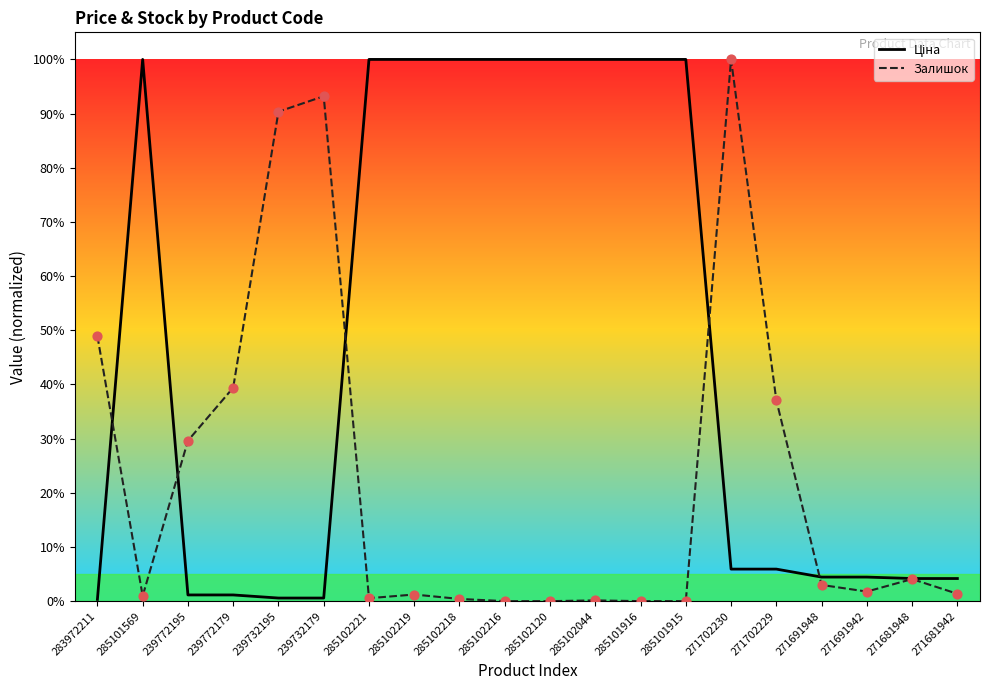

What is the total value across all series at 239732195?

90.9